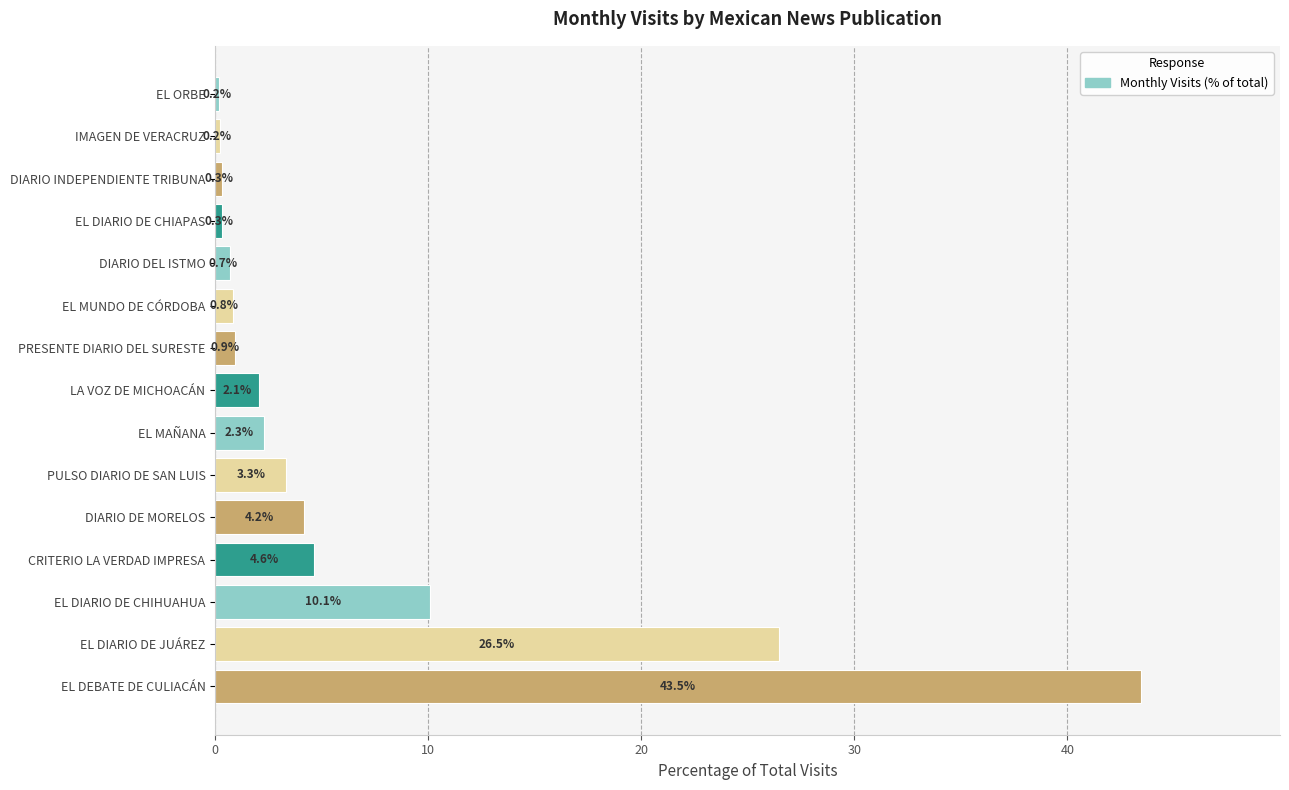

Which label corresponds to the largest value in the chart?

EL DEBATE DE CULIACÁN